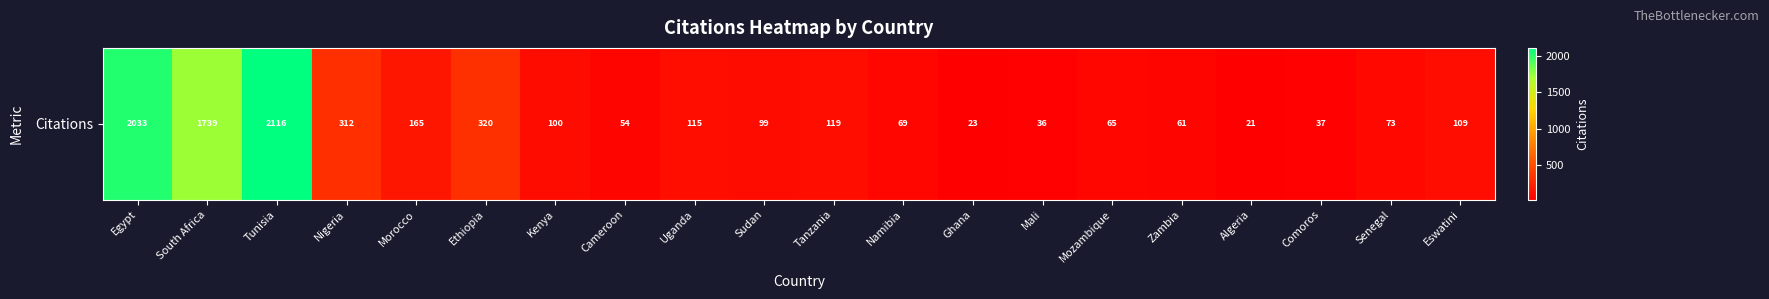

Which has a higher value, Sudan or South Africa?

South Africa